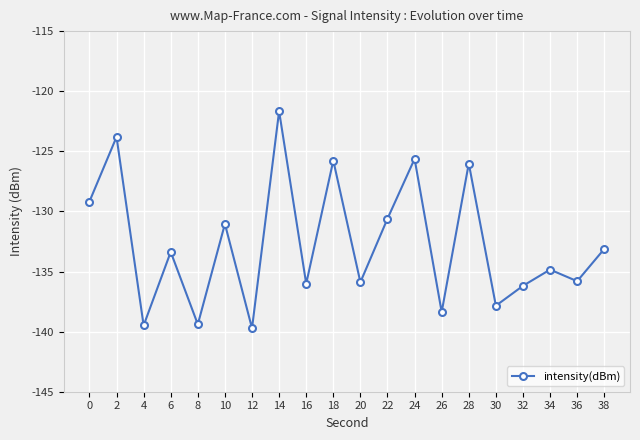

What is the value of the 8th point from the left?

-121.7